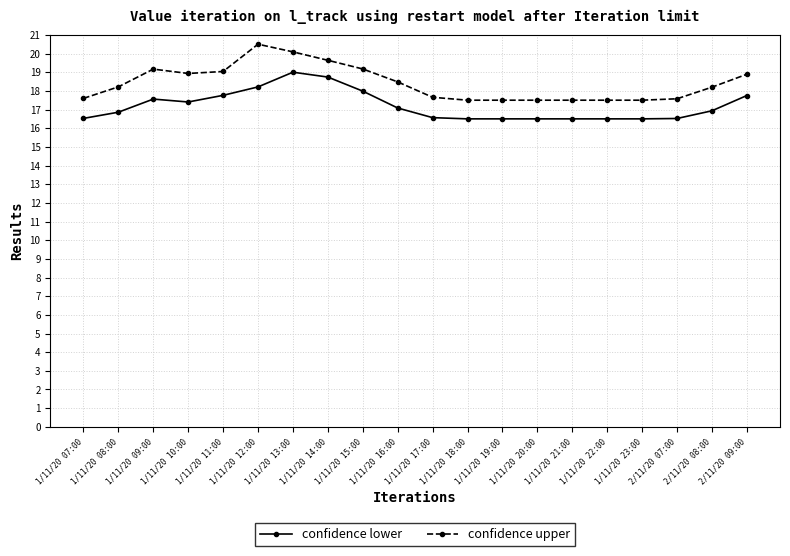

True or false: confidence lower and confidence upper cross at least once.

False